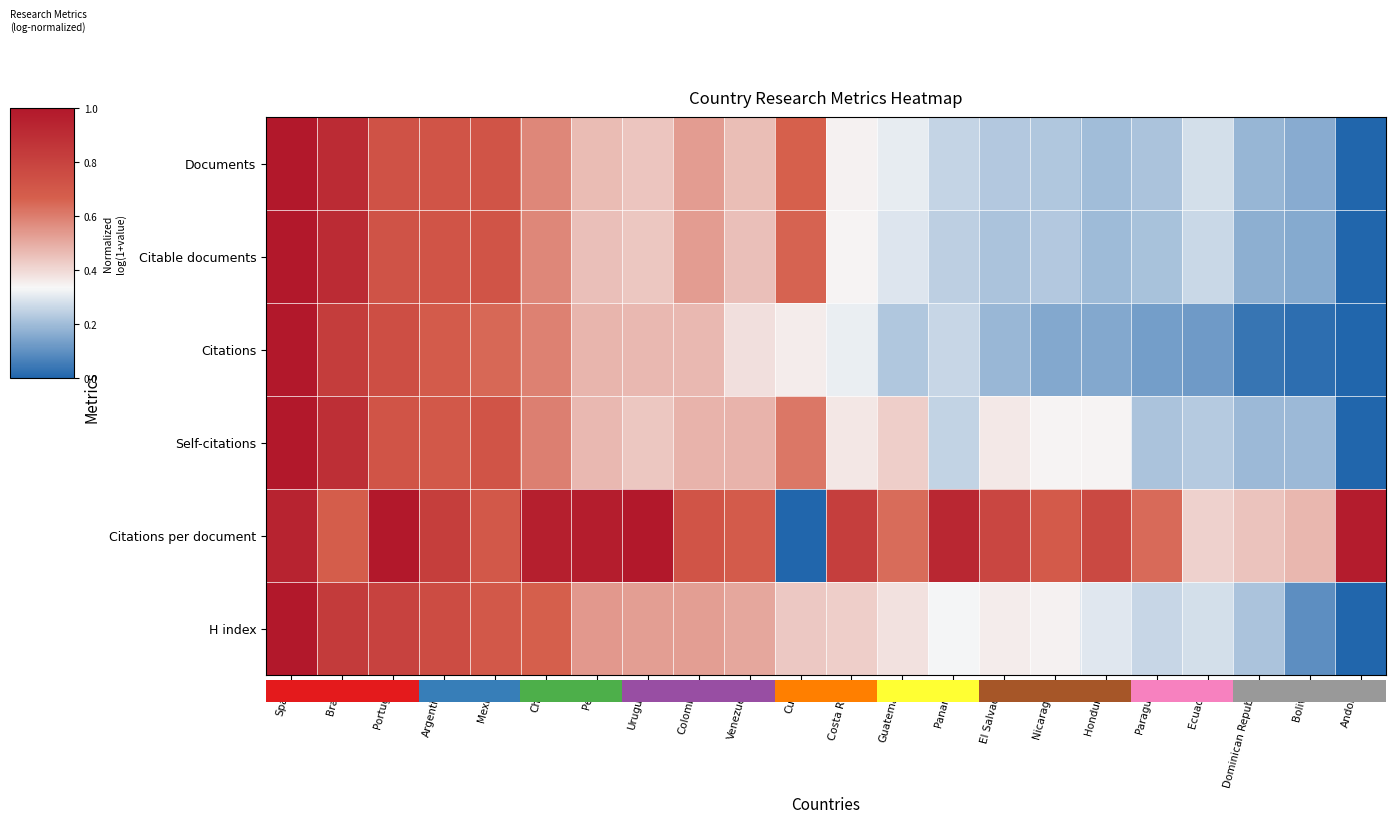

What is the spread (max minus min) of values at Dominican Republic?

0.4